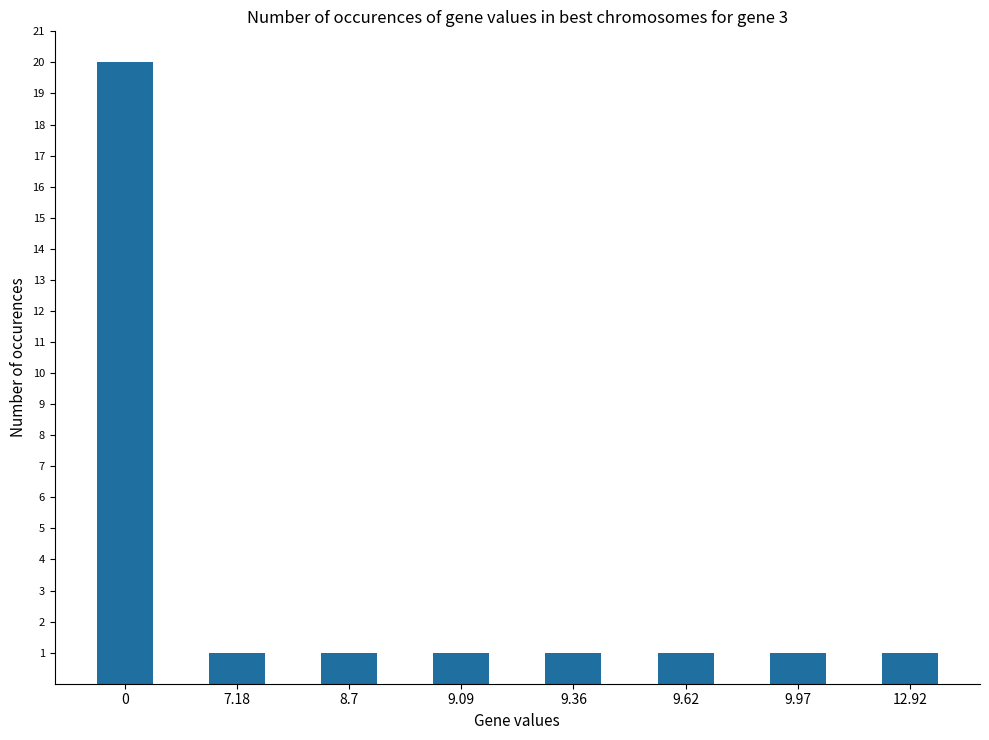

Reading left to right, extract all data points from this chart.

0=20	7.18=1	8.7=1	9.09=1	9.36=1	9.62=1	9.97=1	12.92=1